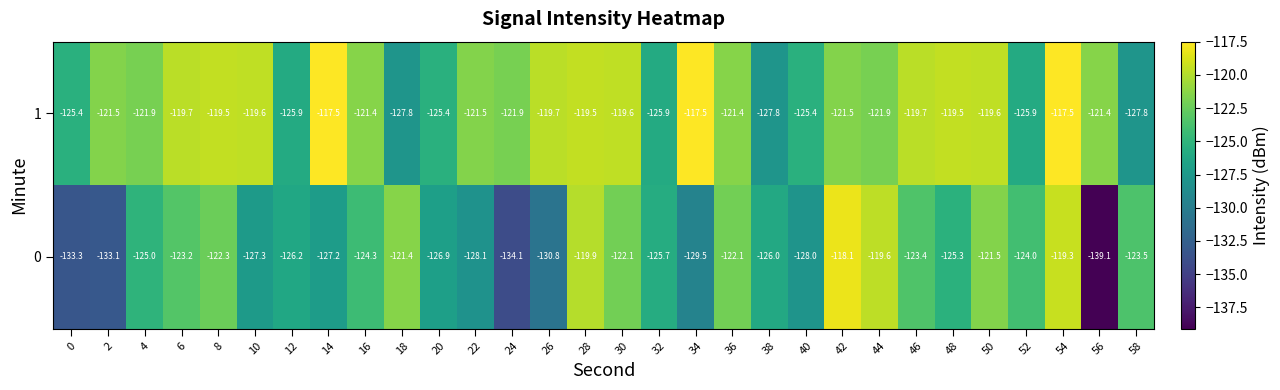

The 1 series shows -121.5 at 2. True or false?

True